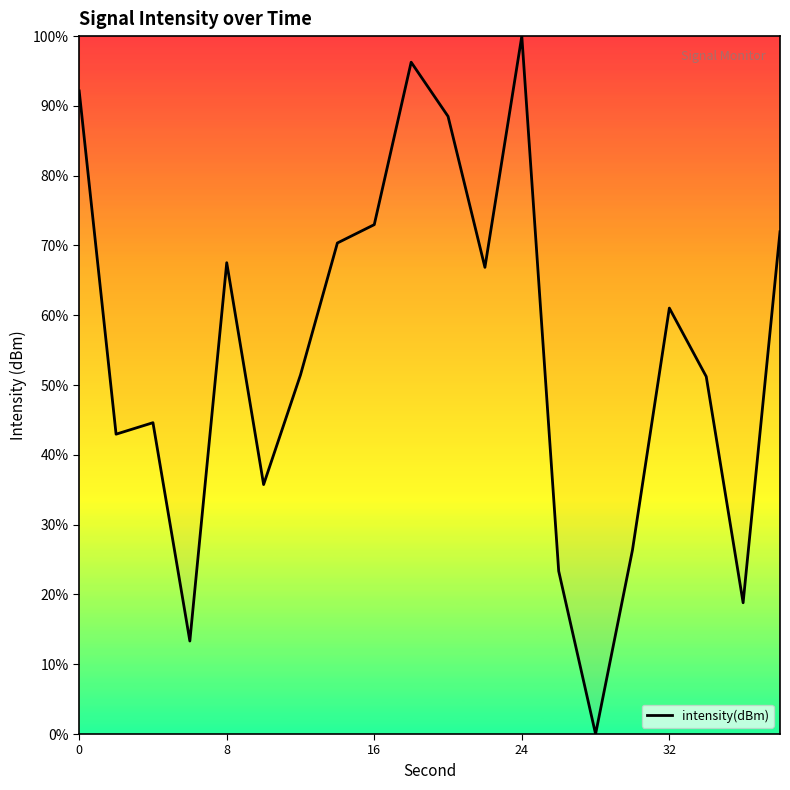

Count the number of values greater than 61.

10